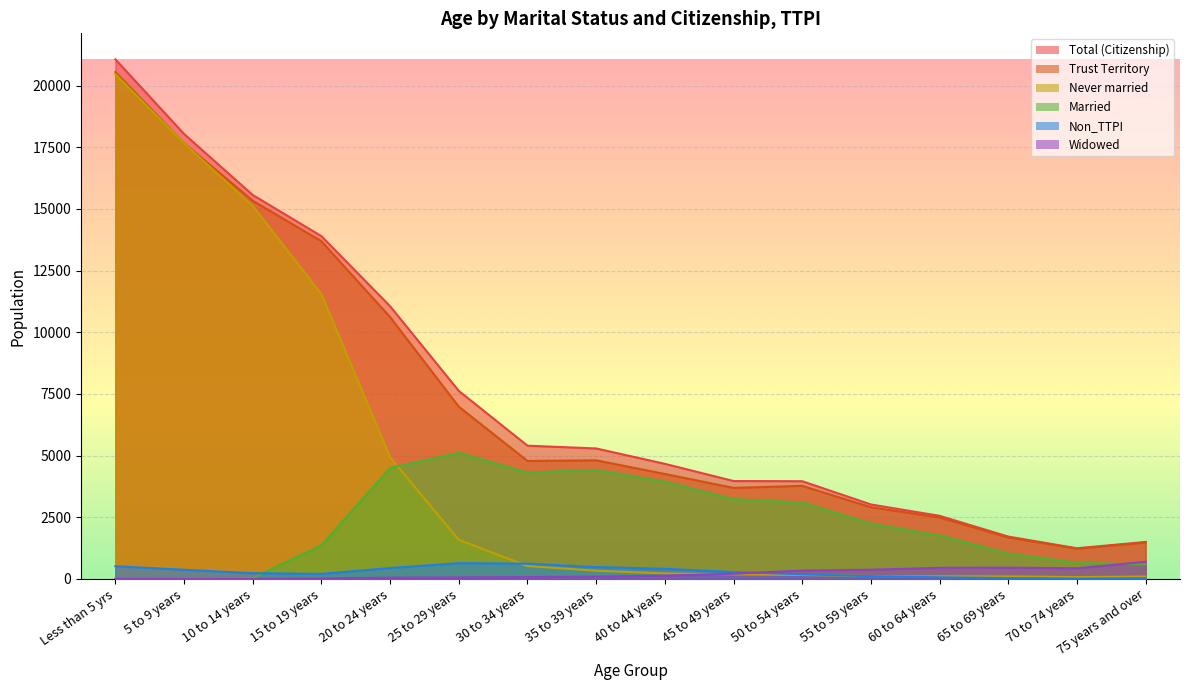

Count the number of categories in the chart.

16